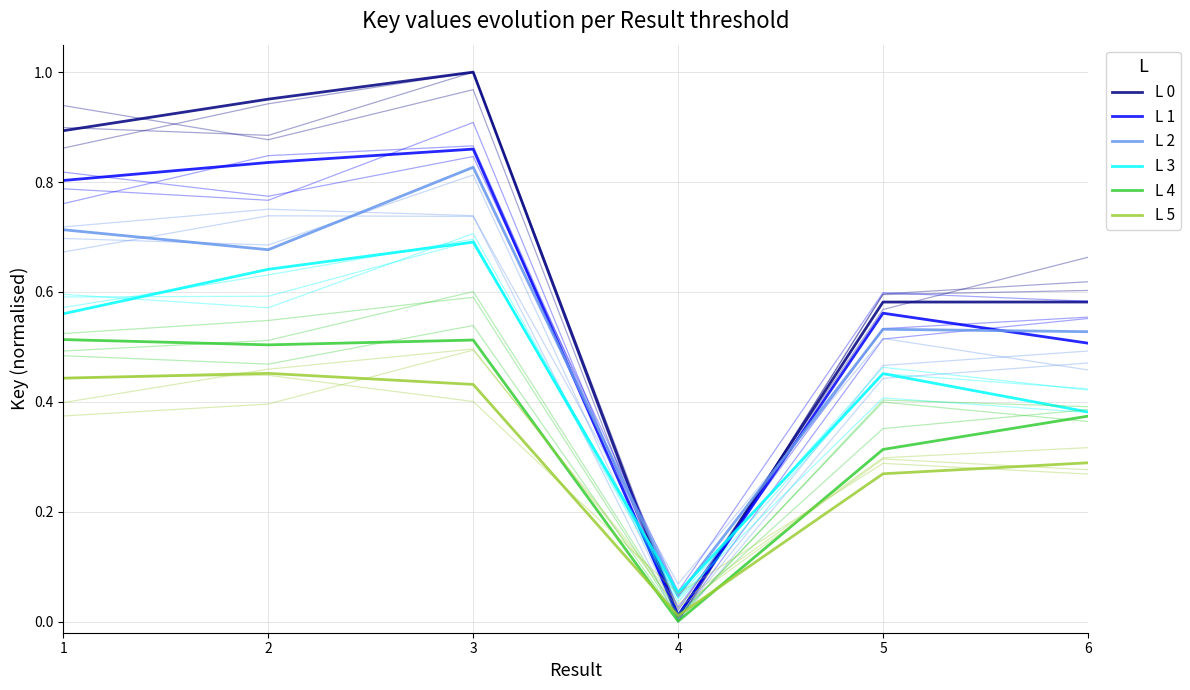

How many interior local peaks does the L 5 series have?

1